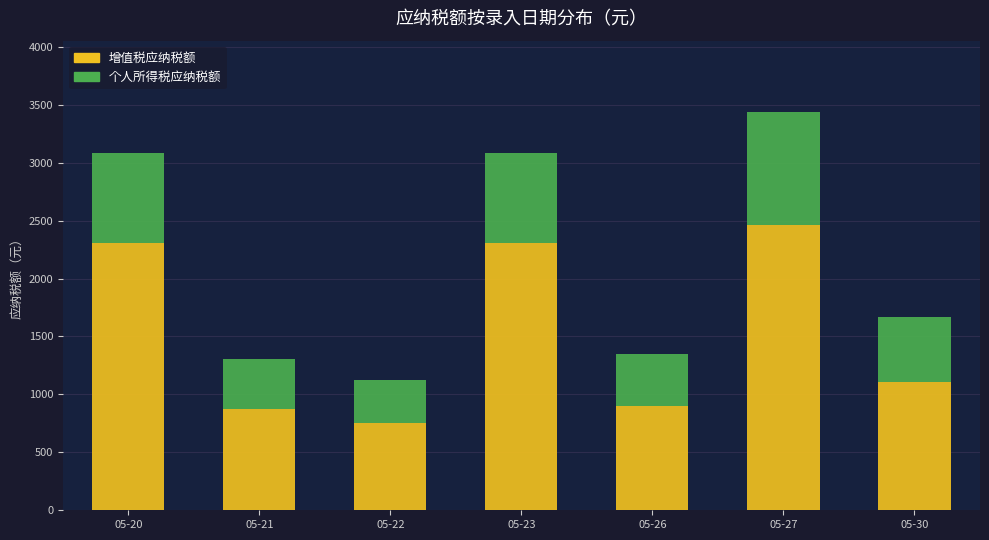

What is the approximate value of 增值税应纳税额 at 05-27?

2460